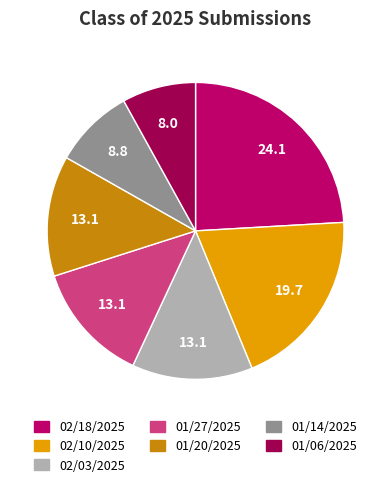

Combined, do 01/14/2025 and 01/06/2025 account for over 50%?

No